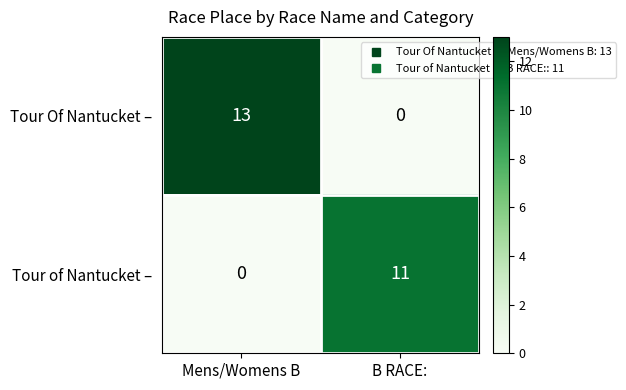

Which label corresponds to the largest value in the chart?

Mens/Womens B